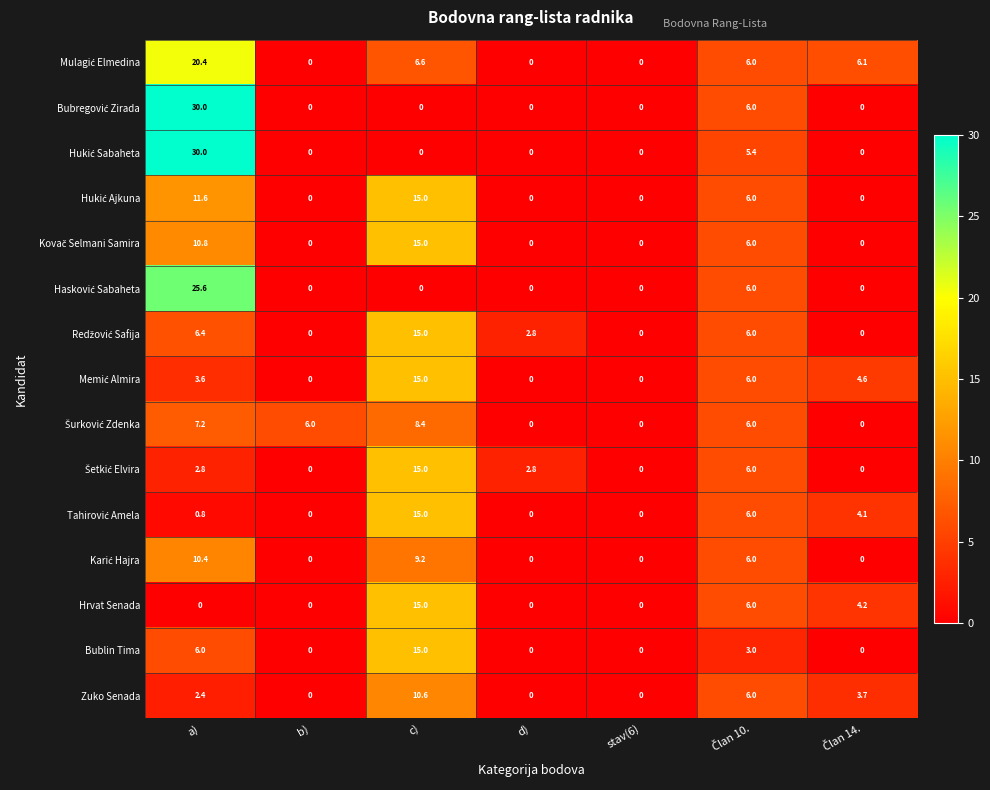

What is the difference between the highest and lowest values at a)?

30.0